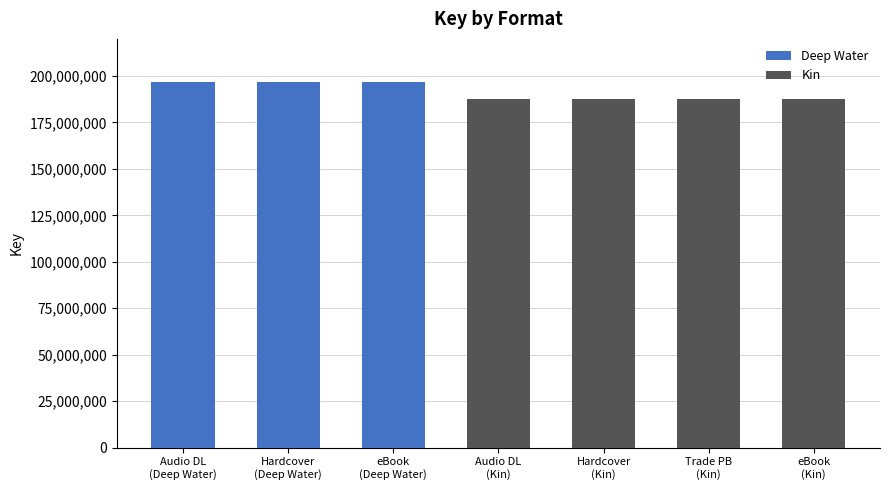

Reading right to left, transcribe all the data shown in this chart.

eBook (Kin)=187464374	Trade Paperback (Kin)=187464374	Hardcover (Kin)=187464374	Audio Download (Kin)=187464374	eBook (Deep Water)=196935030	Hardcover (Deep Water)=196935030	Audio Download (Deep Water)=196935030